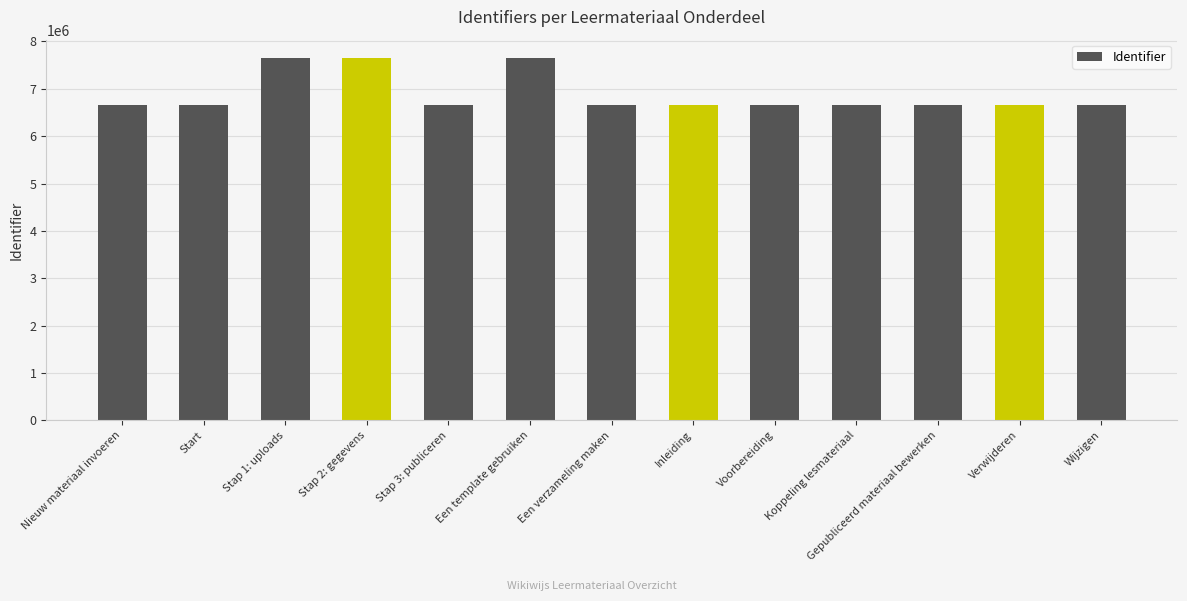

What is the difference between the second highest and second lowest values?

995237